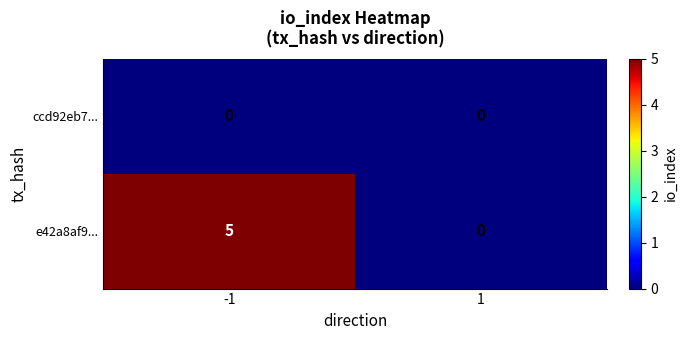

Reading left to right, what are all the values shown in this chart?

ccd92eb7...: -1=0	1=0
e42a8af9...: -1=5	1=0